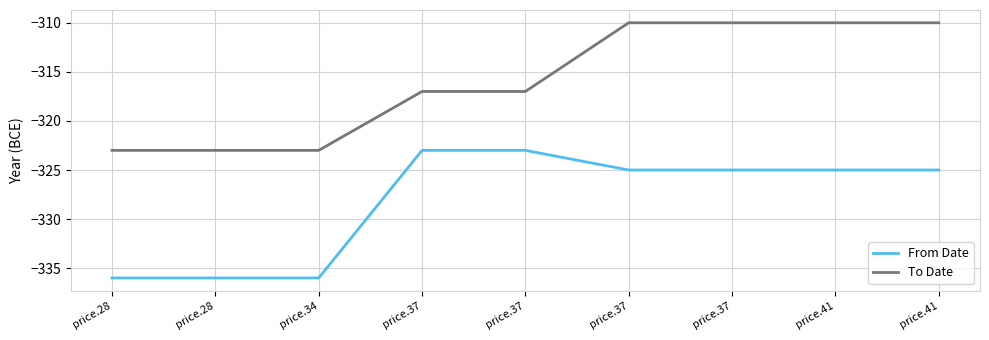

What is the value of the To Date point at the 4th from the left?

-317